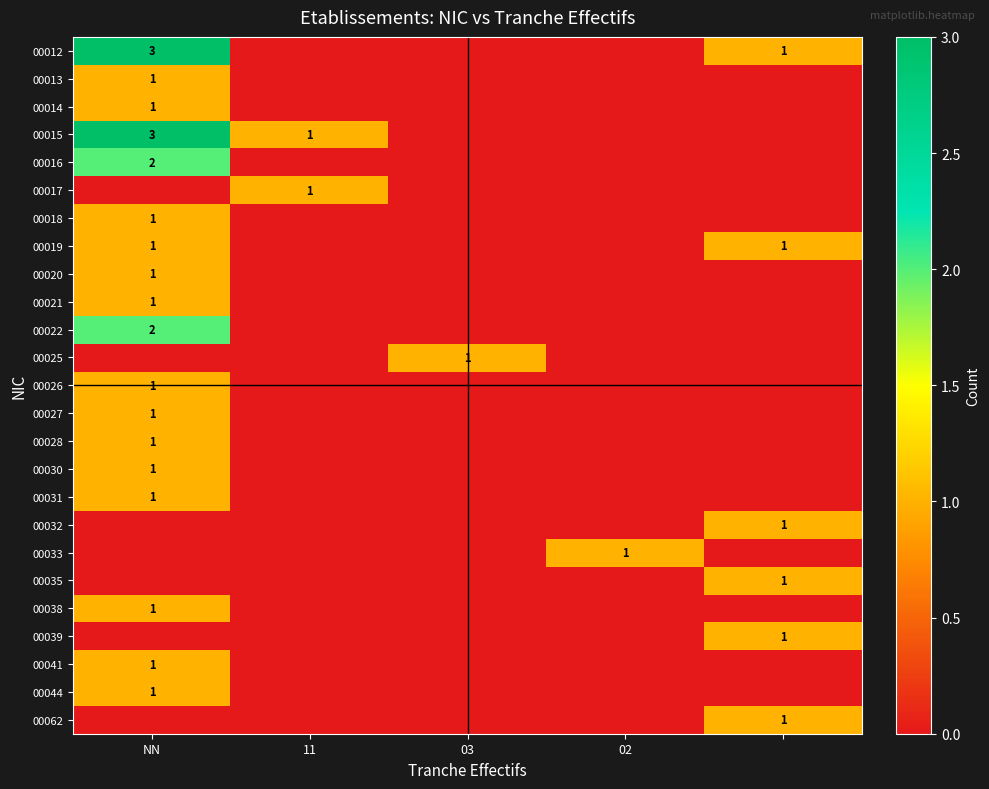

The 00027 series shows 1 at NN. True or false?

True